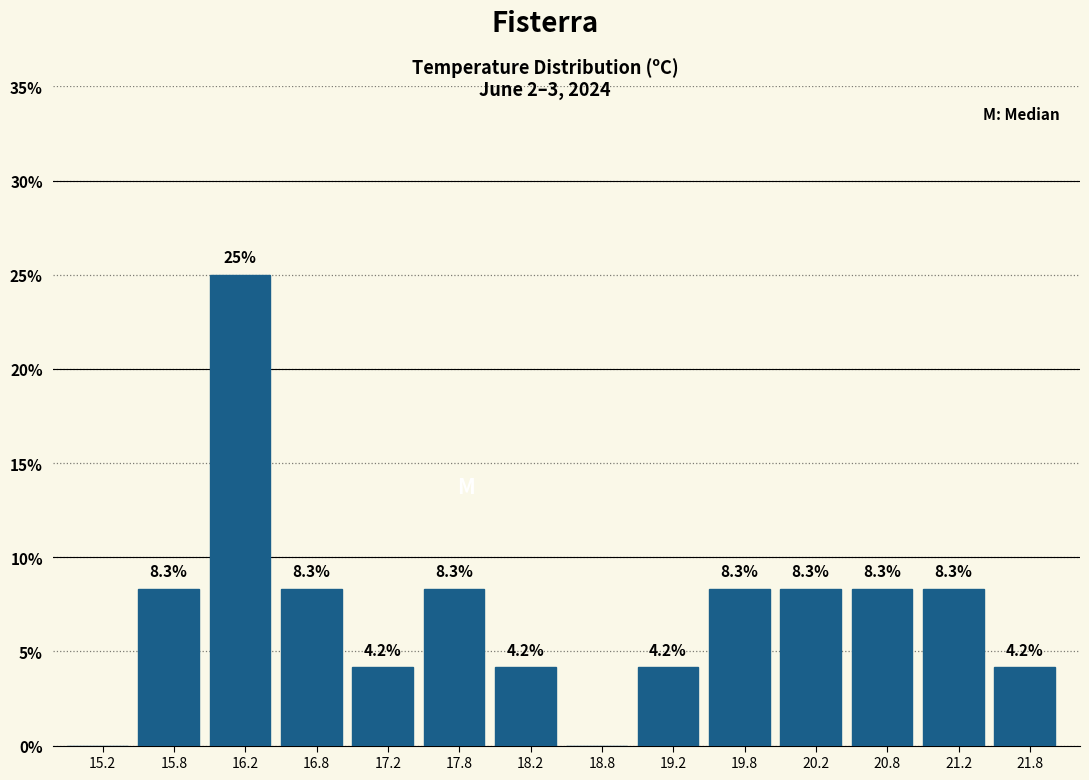

Which range on the x-axis has the tallest bar?

16.0 to 16.5